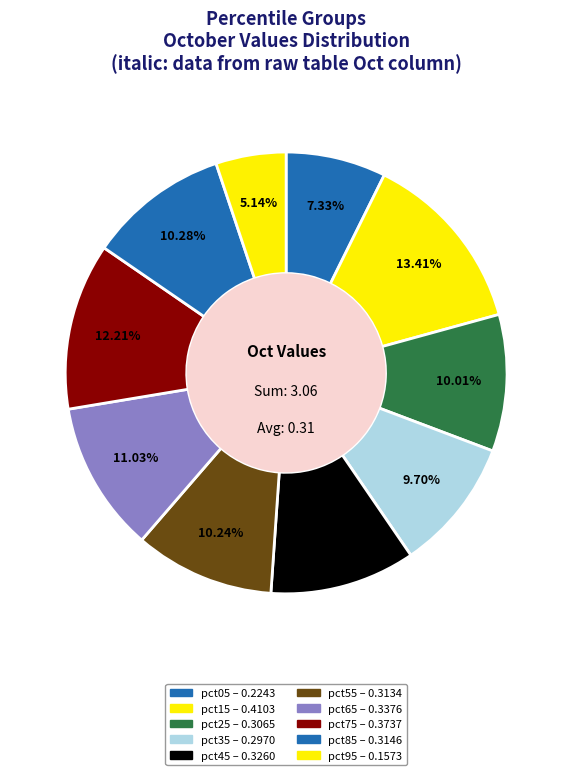

Count the number of slices in the pie.

10